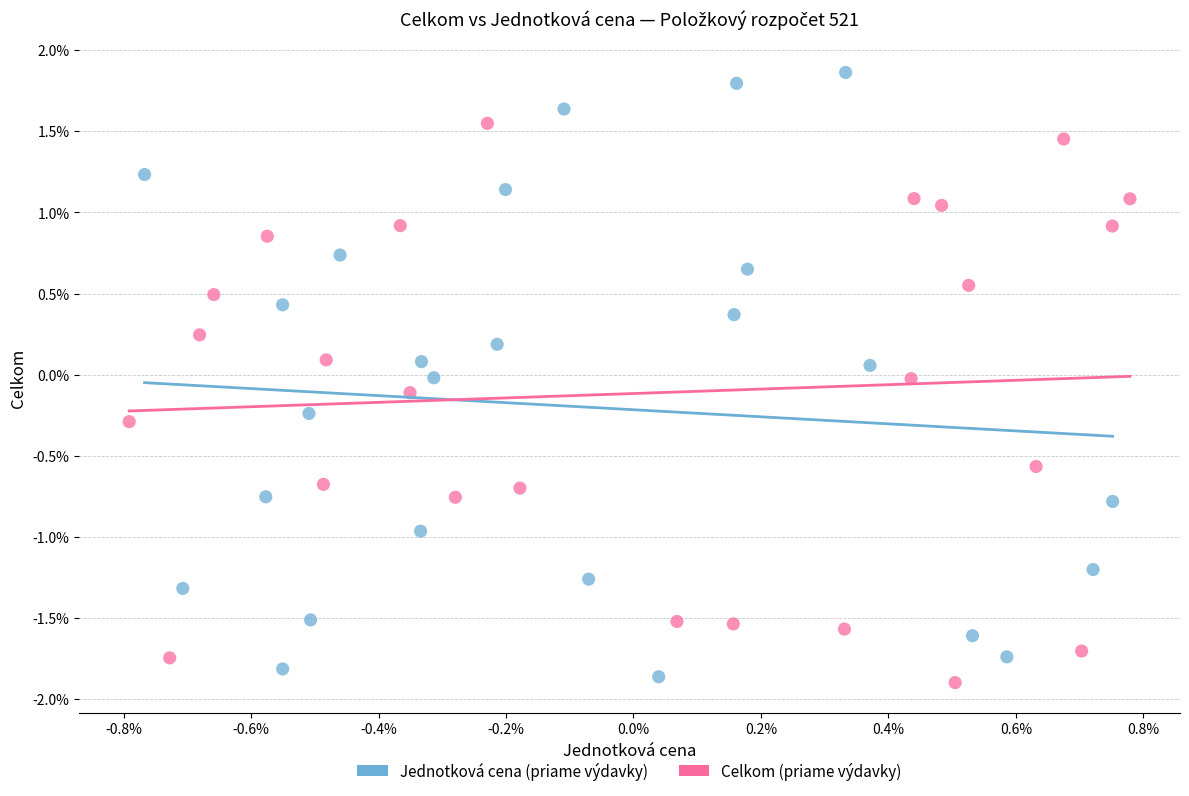

What are all the series names shown in the legend?

Jednotková cena (priame výdavky), Celkom (priame výdavky)